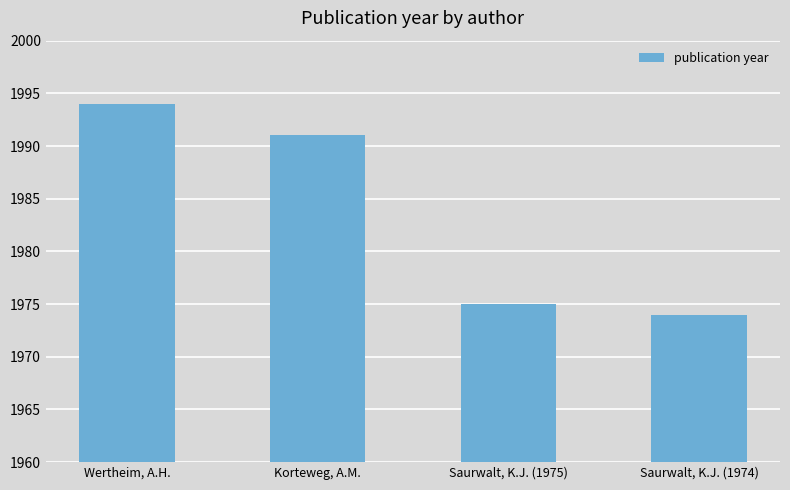

The chart shows a value of 2709 at Wertheim, A.H.. True or false?

False